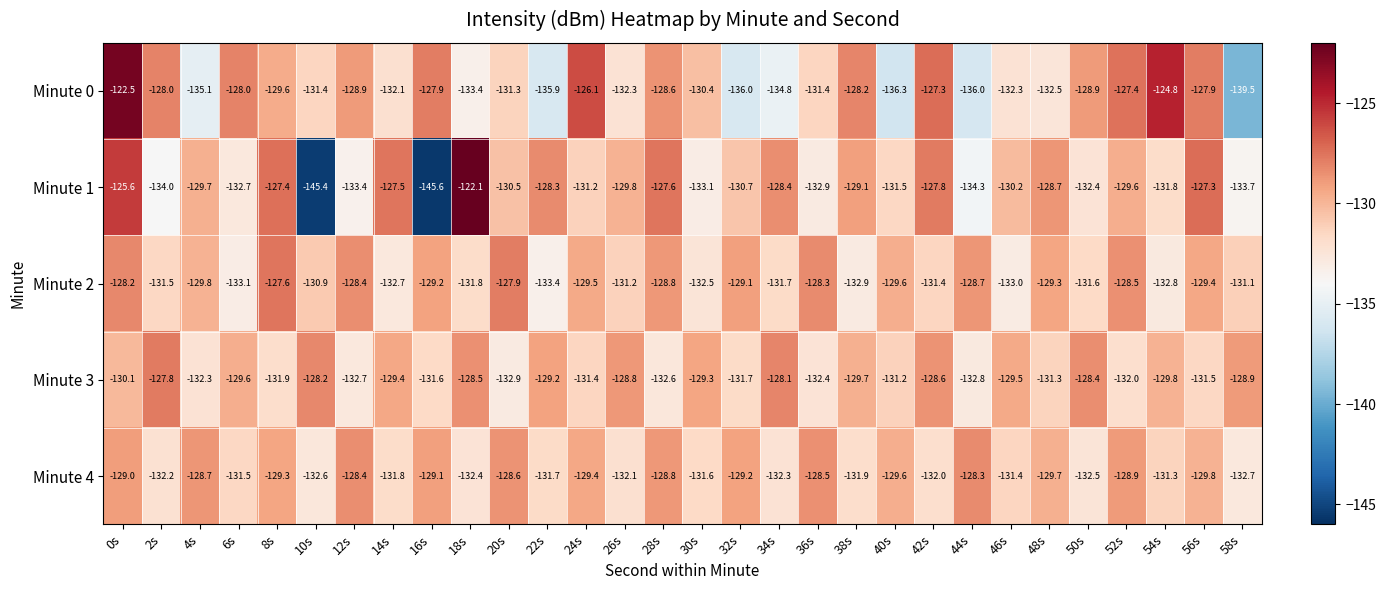

Rank the series at 56s from lowest to highest value.

Minute 3, Minute 4, Minute 2, Minute 0, Minute 1